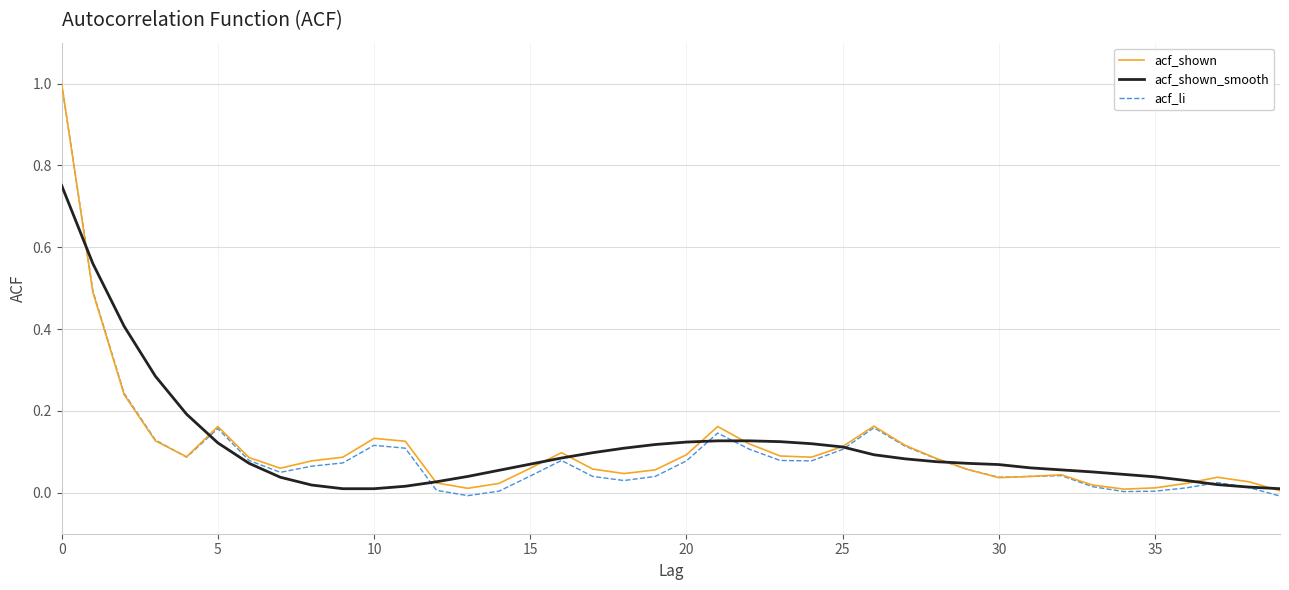

Which series has the widest spread of values?

acf_li